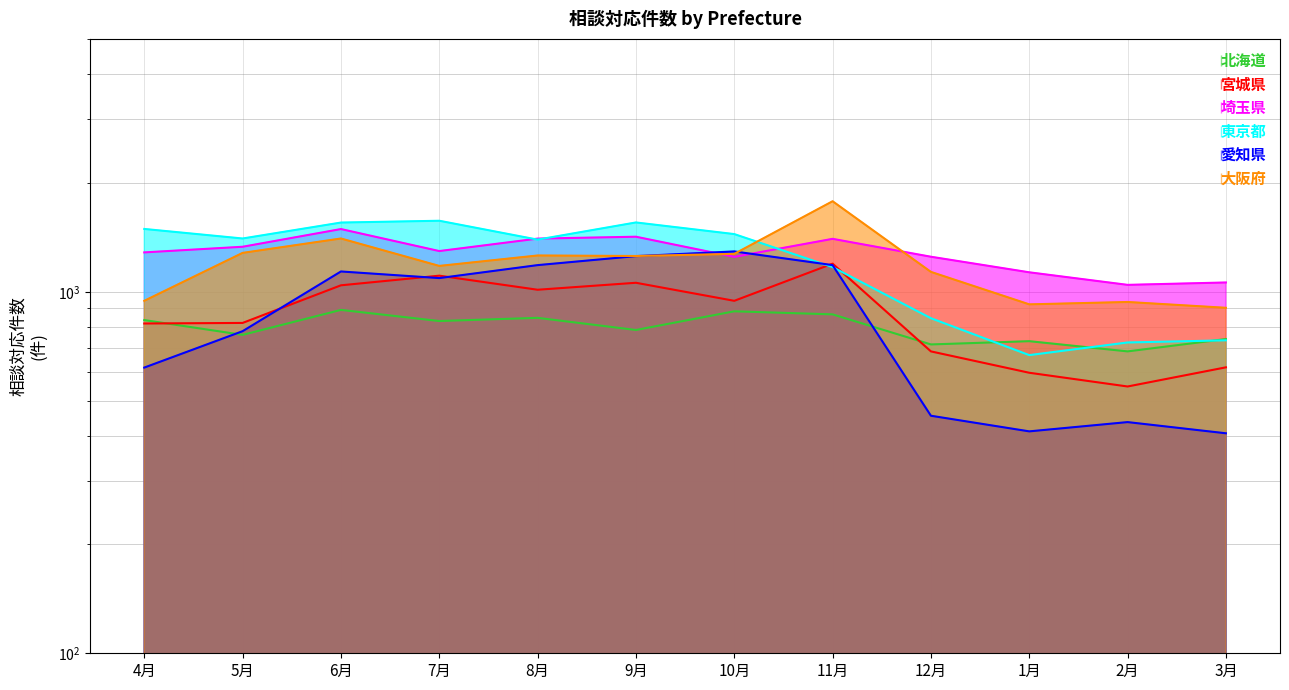

What value does the 愛知県 series have at 4月?

617